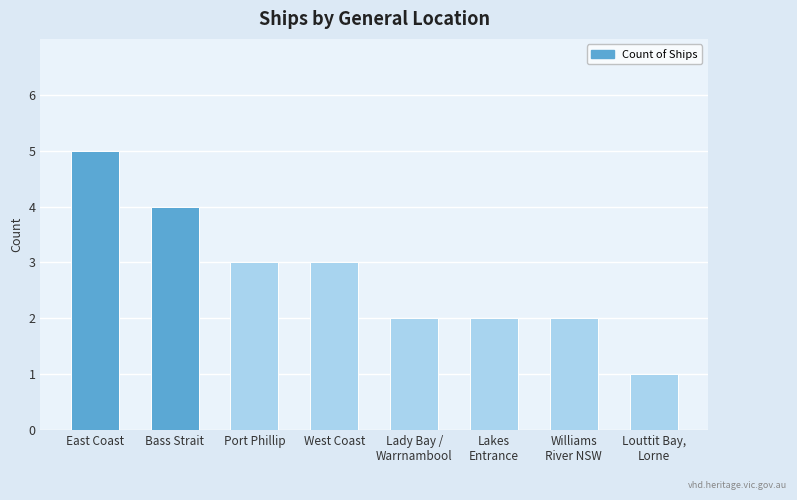

What is the sum of all values?

22